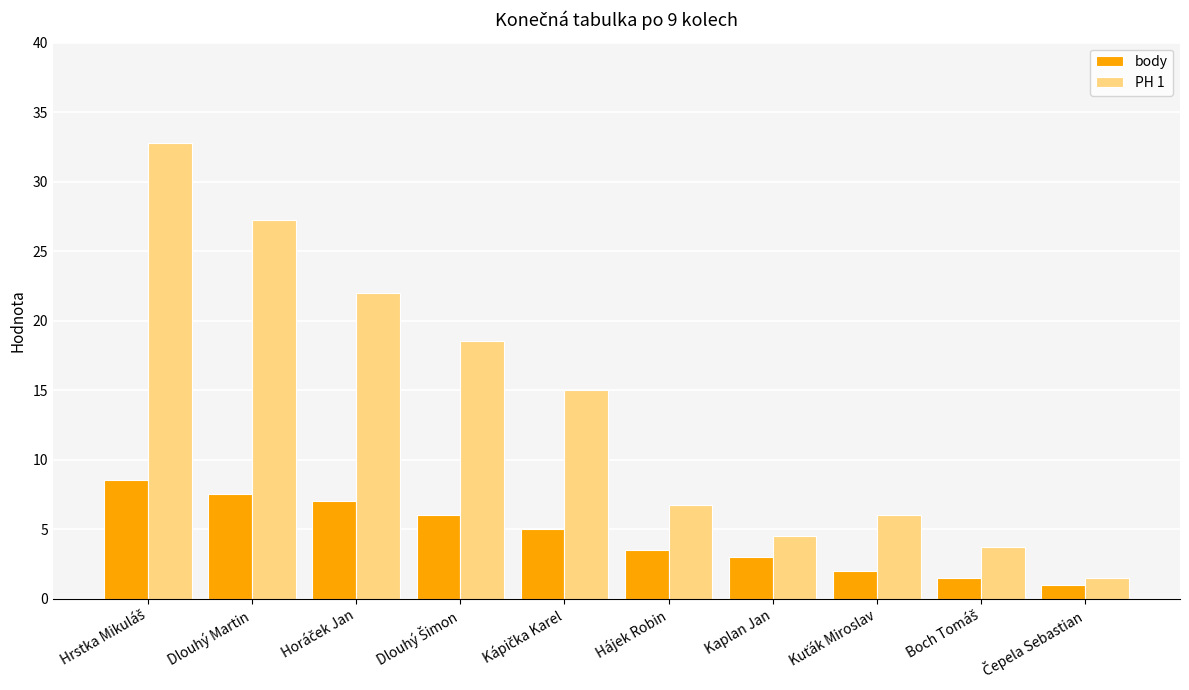

Which series has the largest range (max minus min)?

PH 1